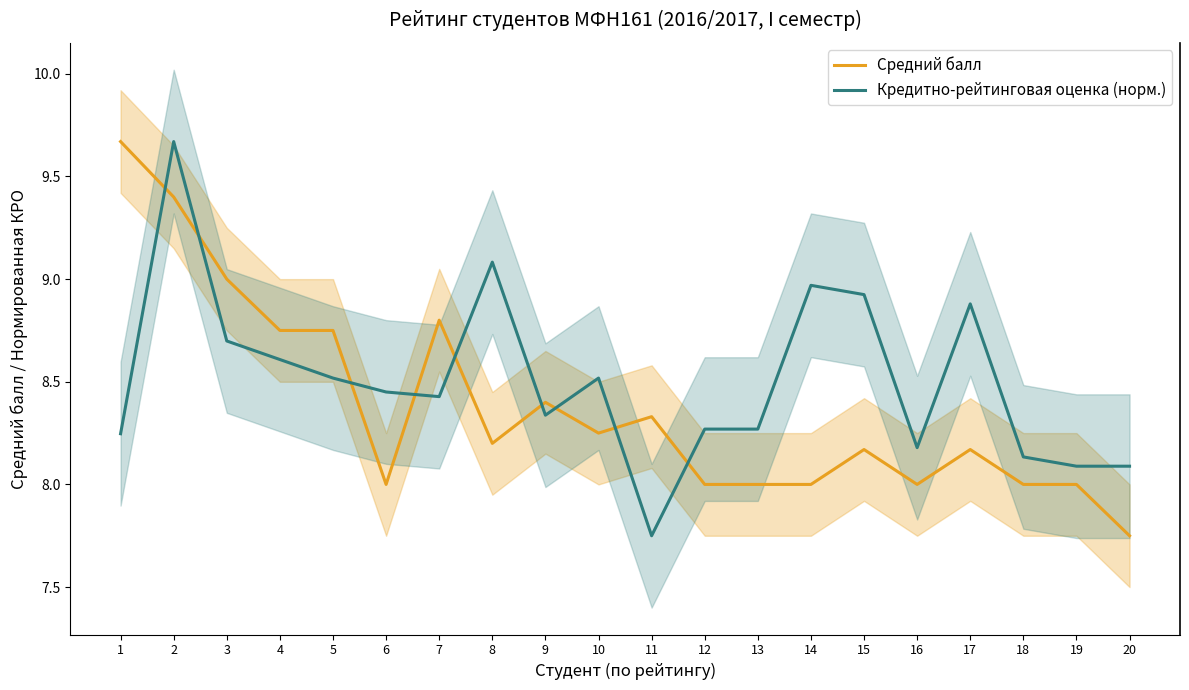

Which series changed the most between 1 and 8?

Средний балл